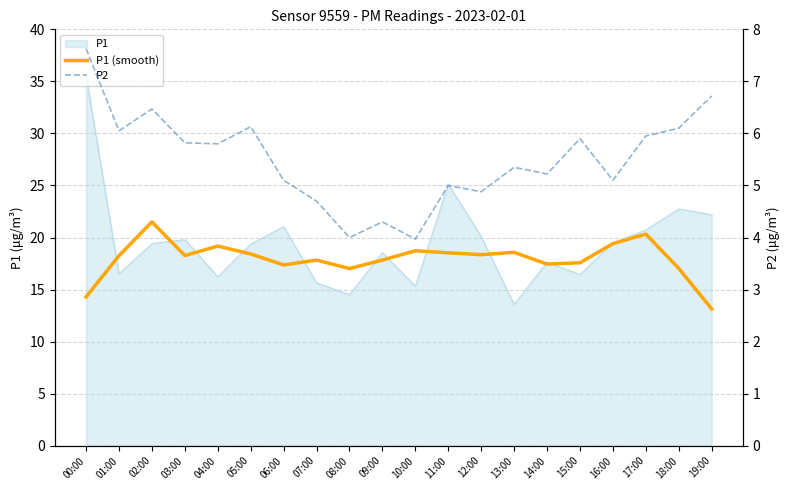

True or false: P2 and P1 (smooth) cross at least once.

False